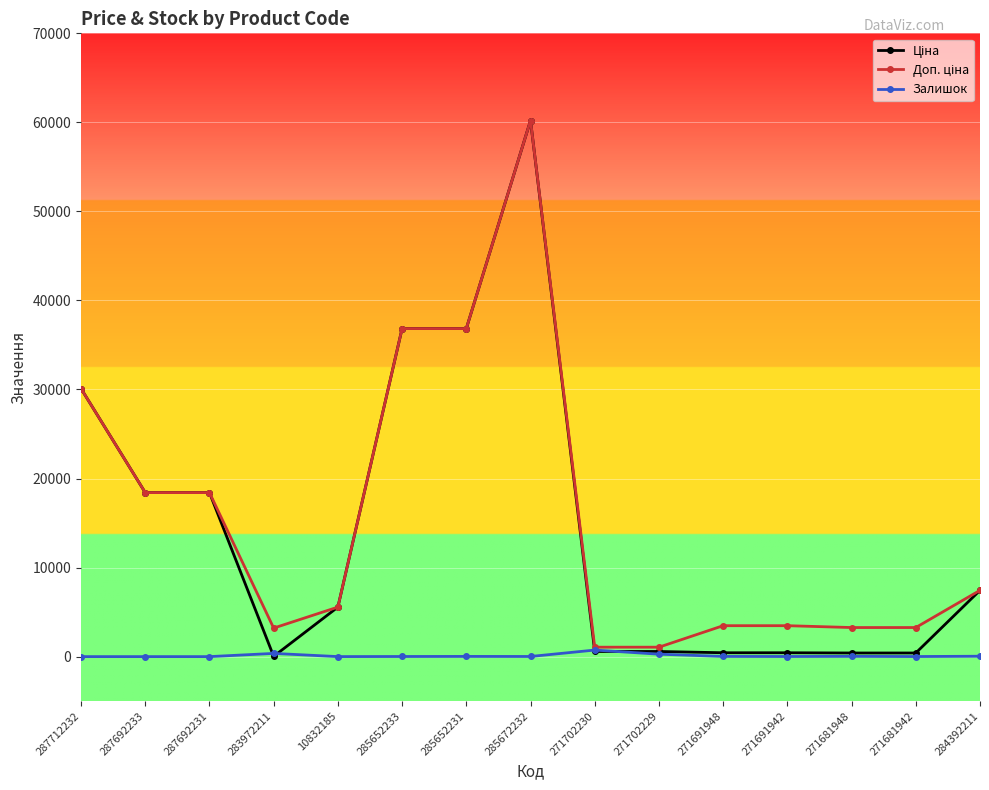

What is the difference between the highest and lowest values at 287692231?

18420.9